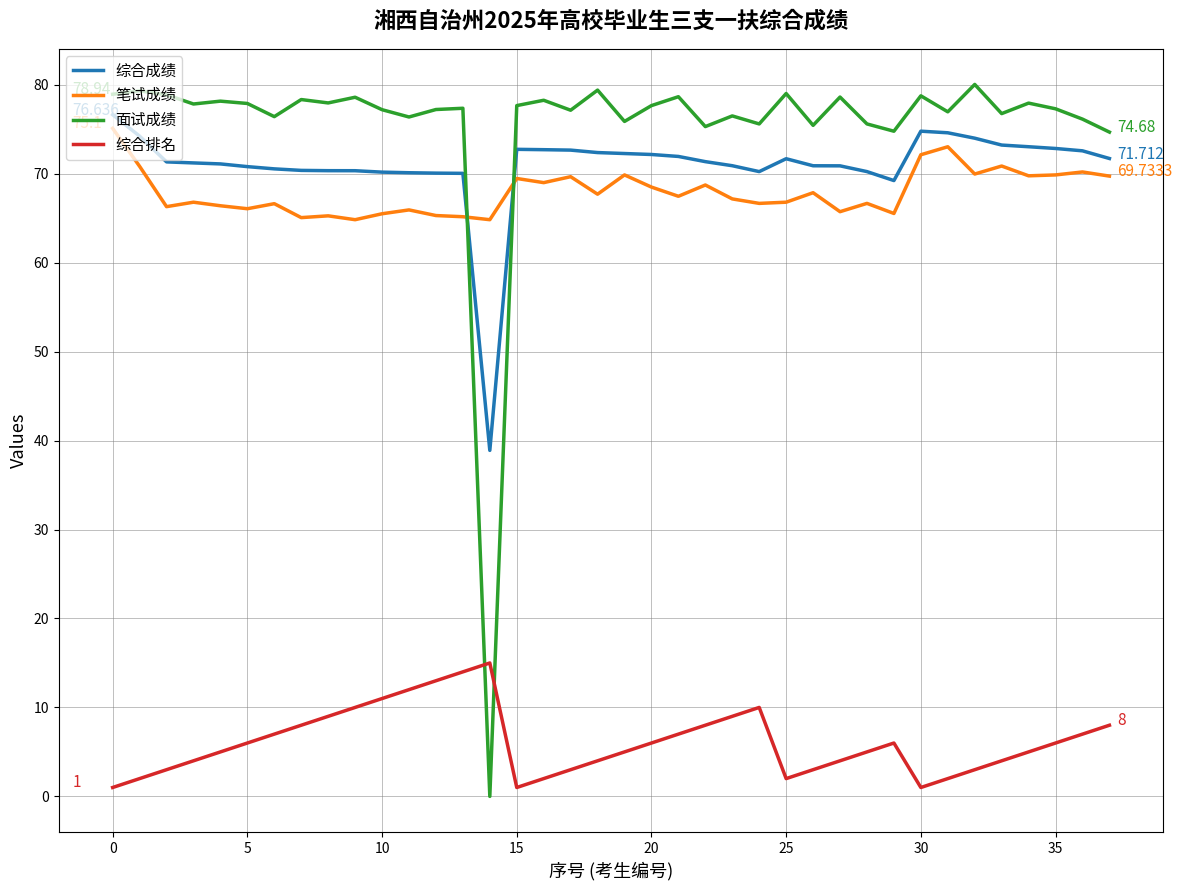

True or false: 笔试成绩 and 综合成绩 cross at least once.

True